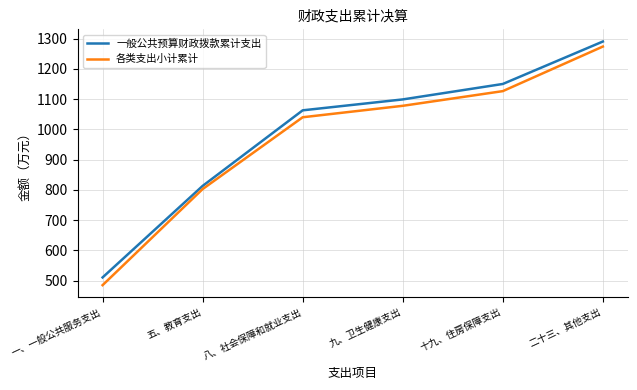

What is the total value across all series at 一、一般公共服务支出?

995.8